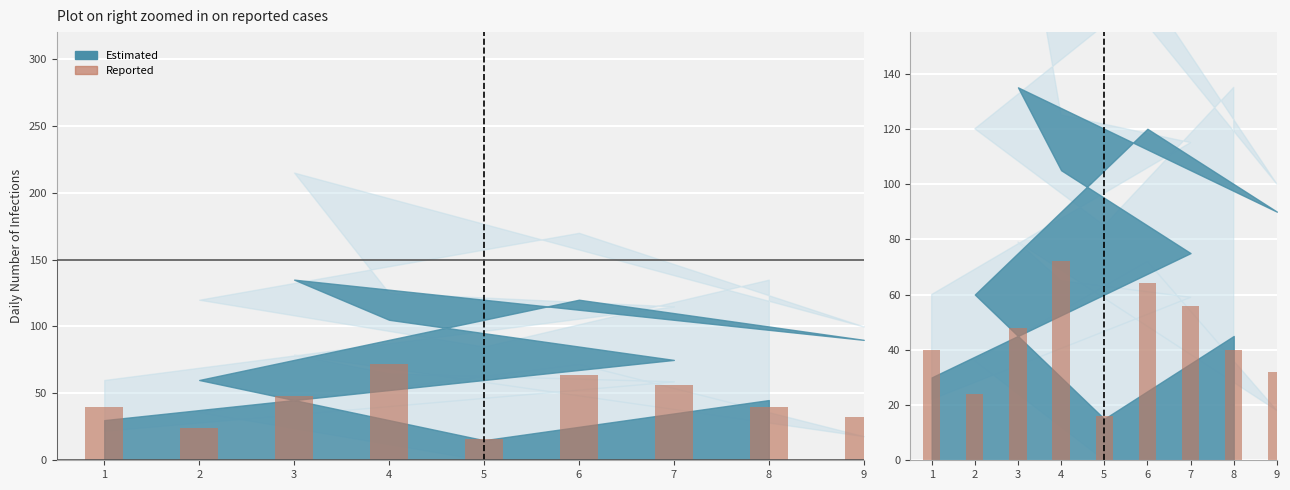

At which label is the value closest to 44?

1